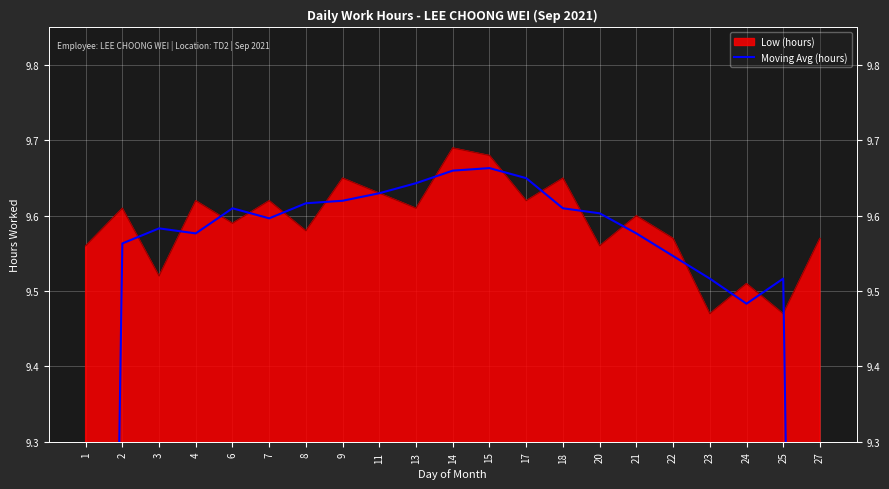

The chart shows a value of 9.6 at 2. True or false?

True